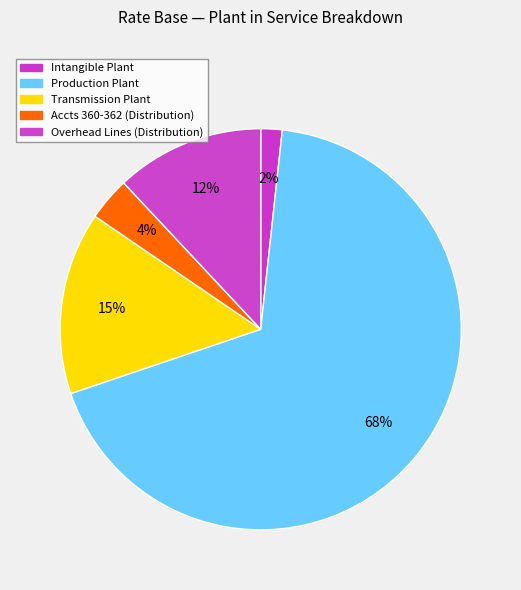

Is it true that Accts 360-362 (Distribution) is 1% of the pie?

False